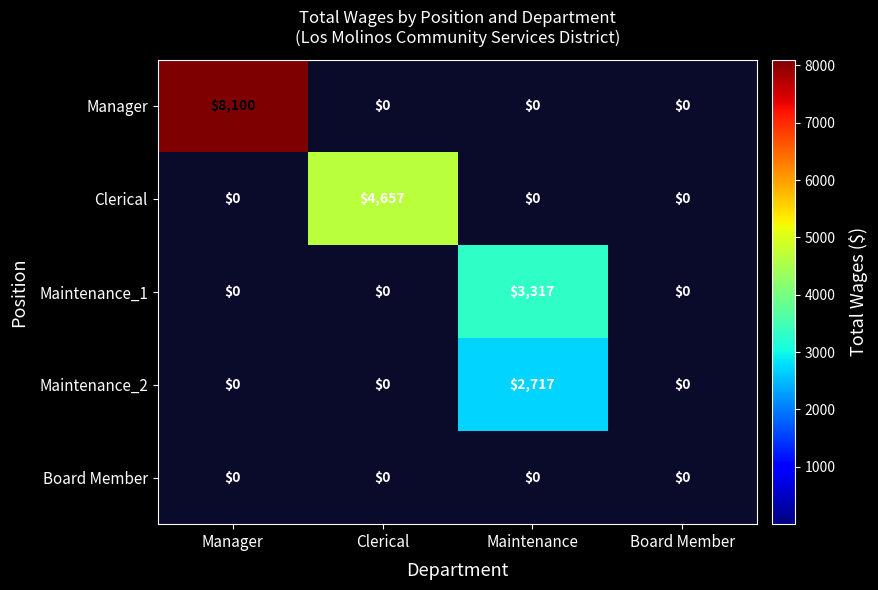

Which category has the lowest value across all series?

Maintenance